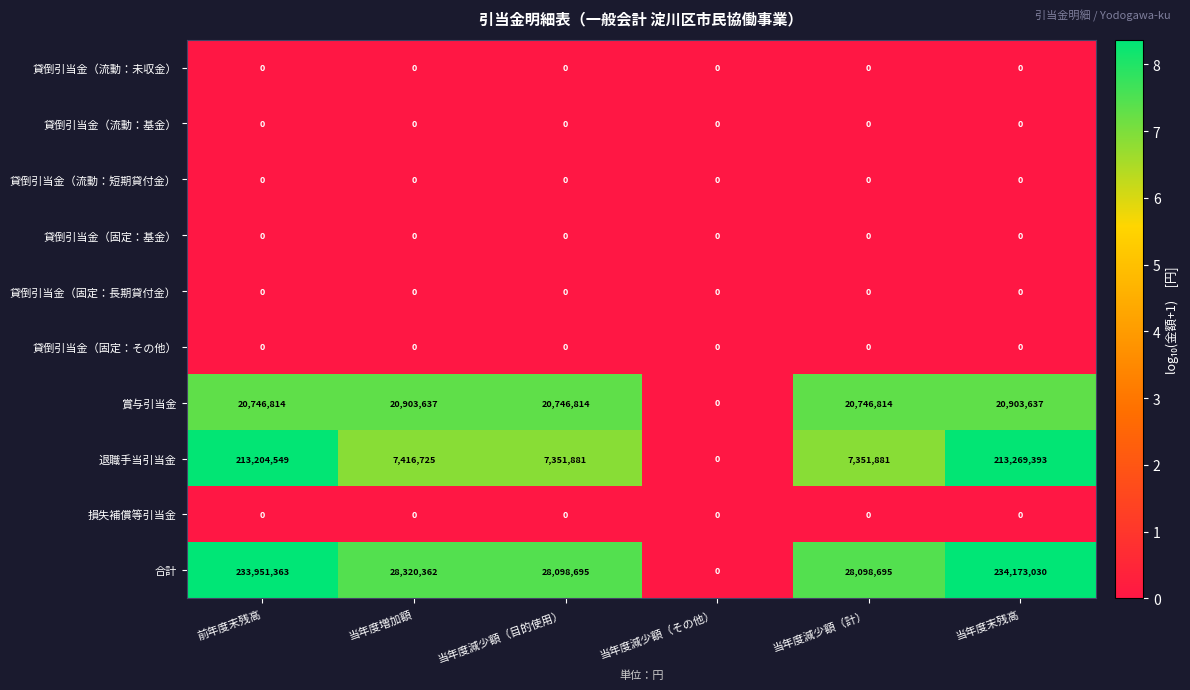

Which label corresponds to the largest value in the chart?

当年度末残高